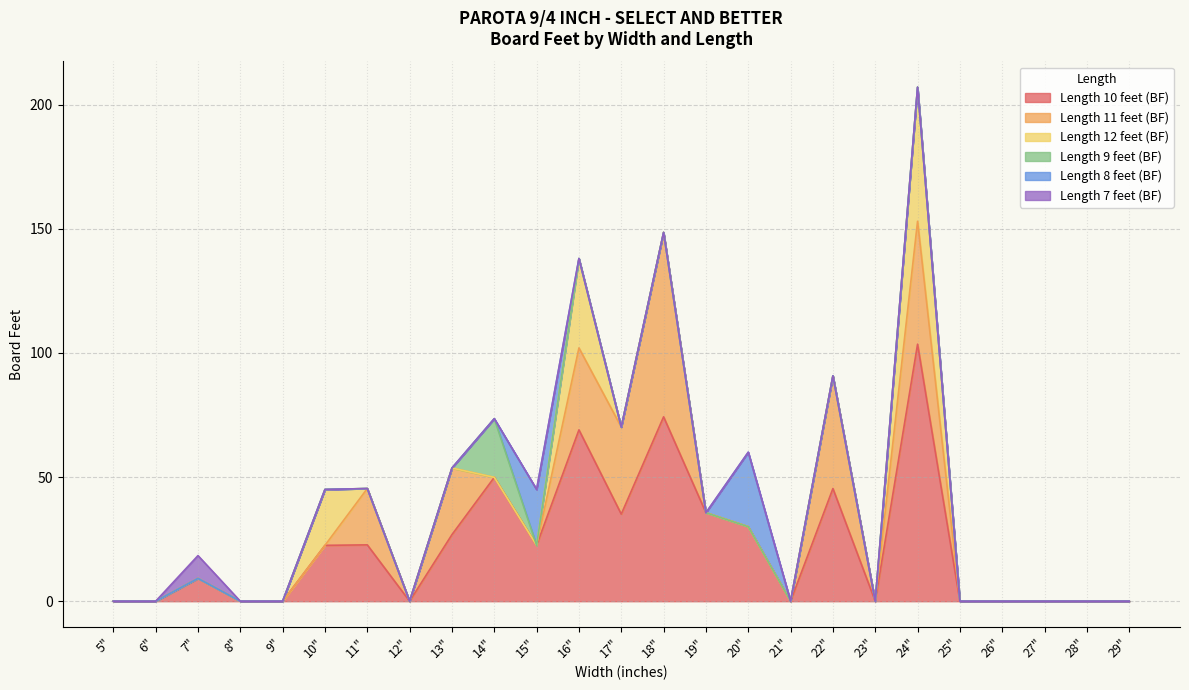

Where is Length 10 feet (BF) nearest to the value 51?

14"